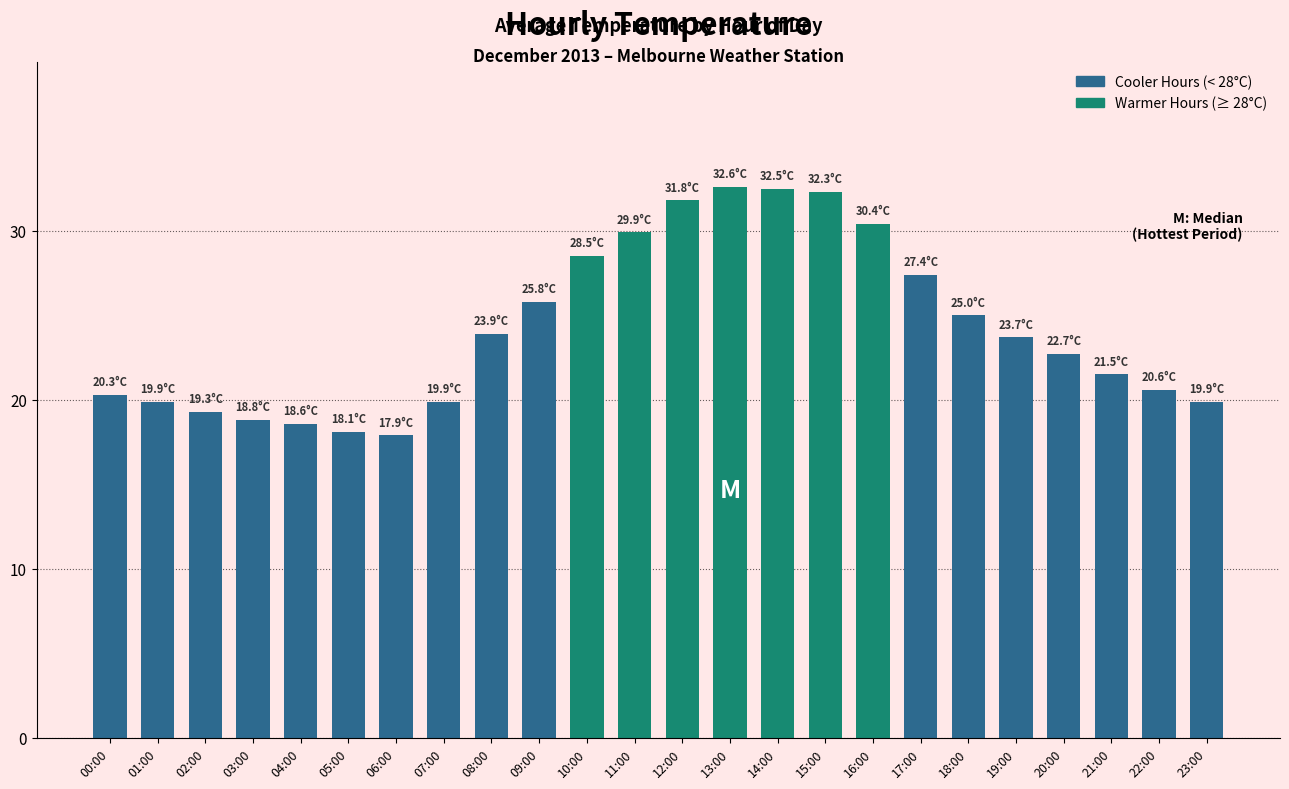

Does the chart contain stacked bars?

No